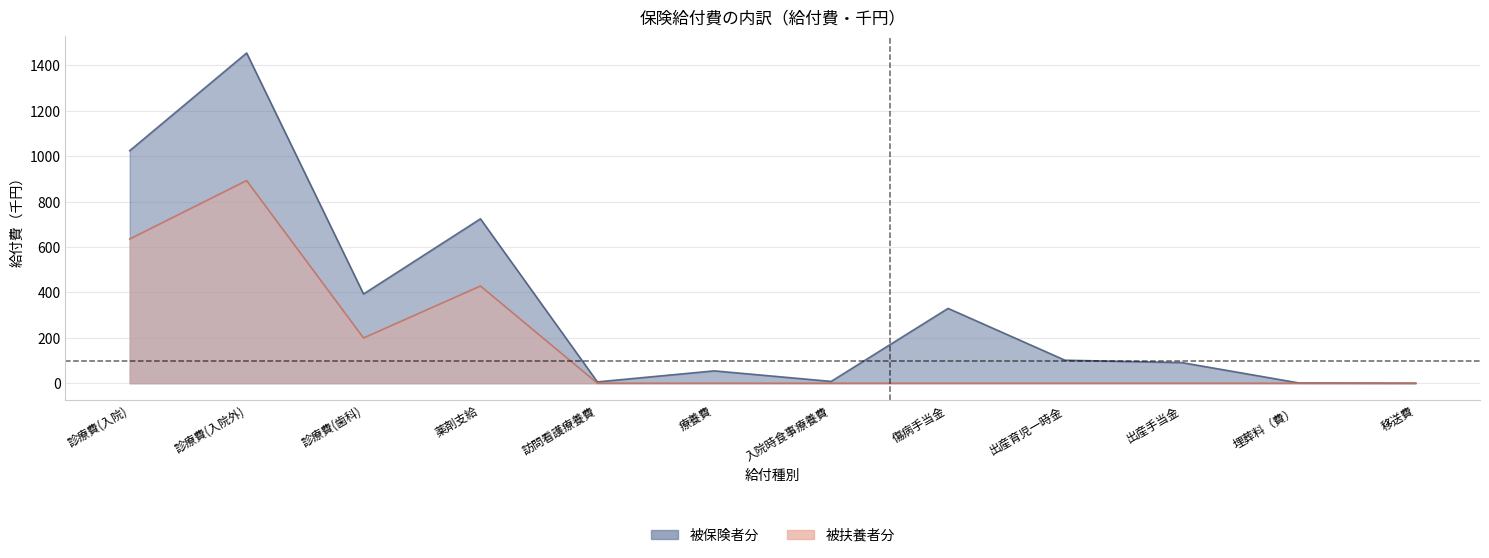

Which category has the lowest value across all series?

訪問看護療養費